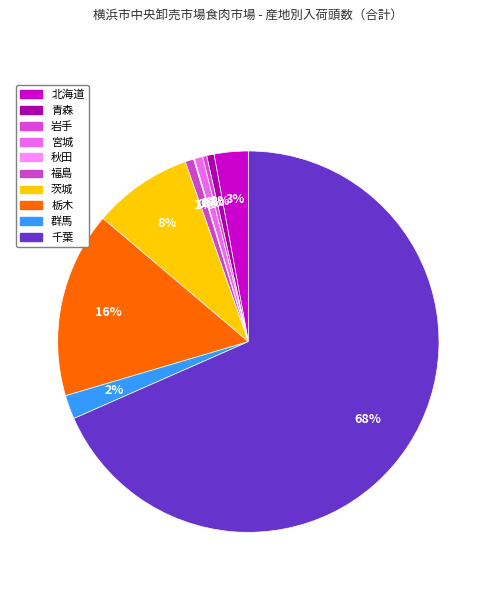

To the nearest percent, what is the difference between the largest and smallest slice percentages?

68%